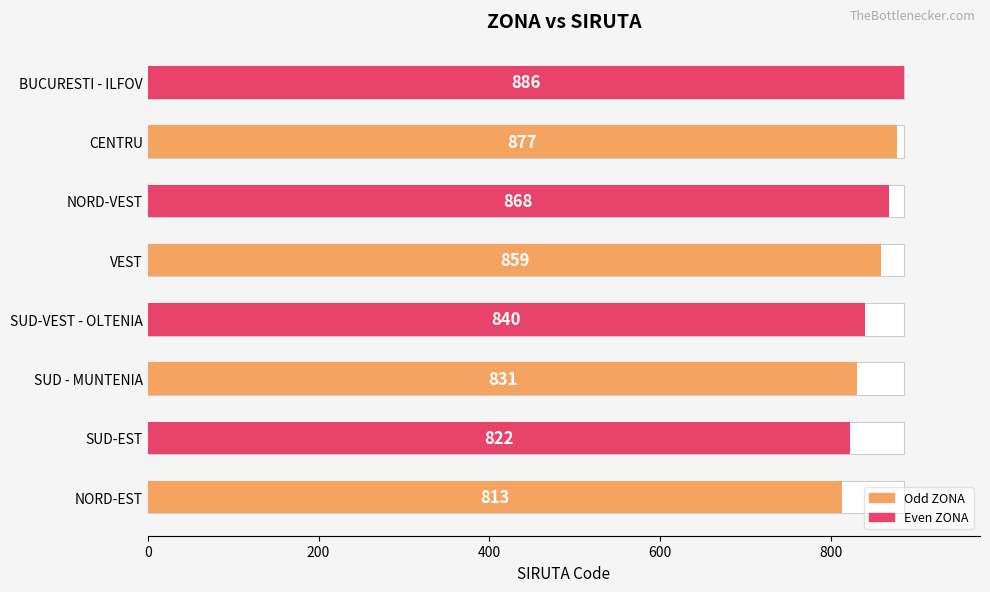

Count the values in the range 831 to 877.

5